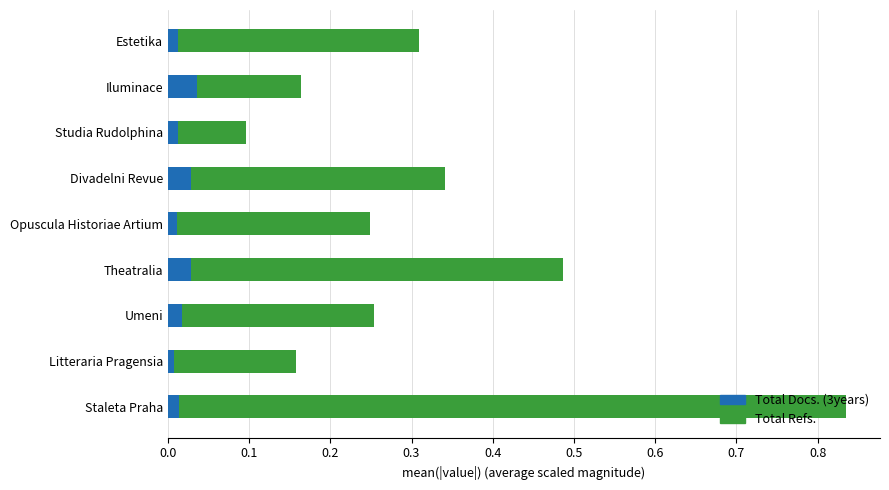

What are all the series names shown in the legend?

Total Docs. (3years), Total Refs.